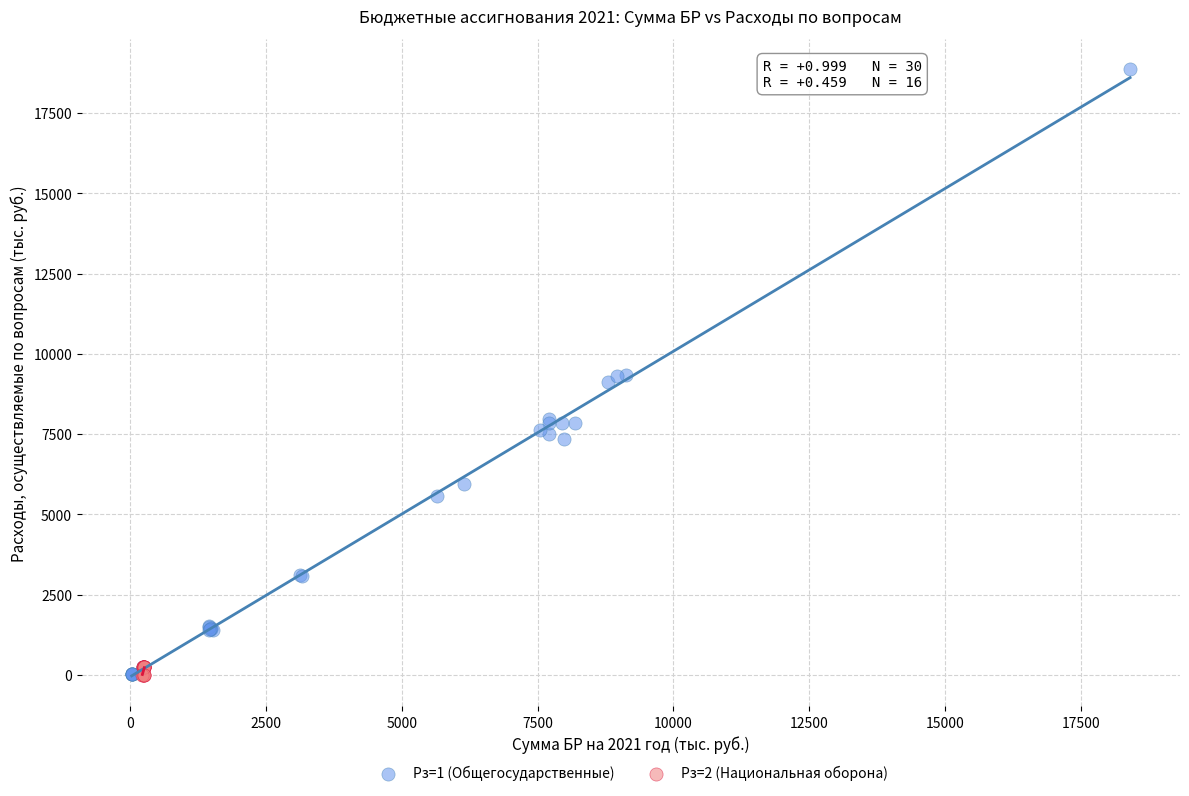

Which series reaches the maximum Y coordinate?

Рз=1 (Общегосударственные)